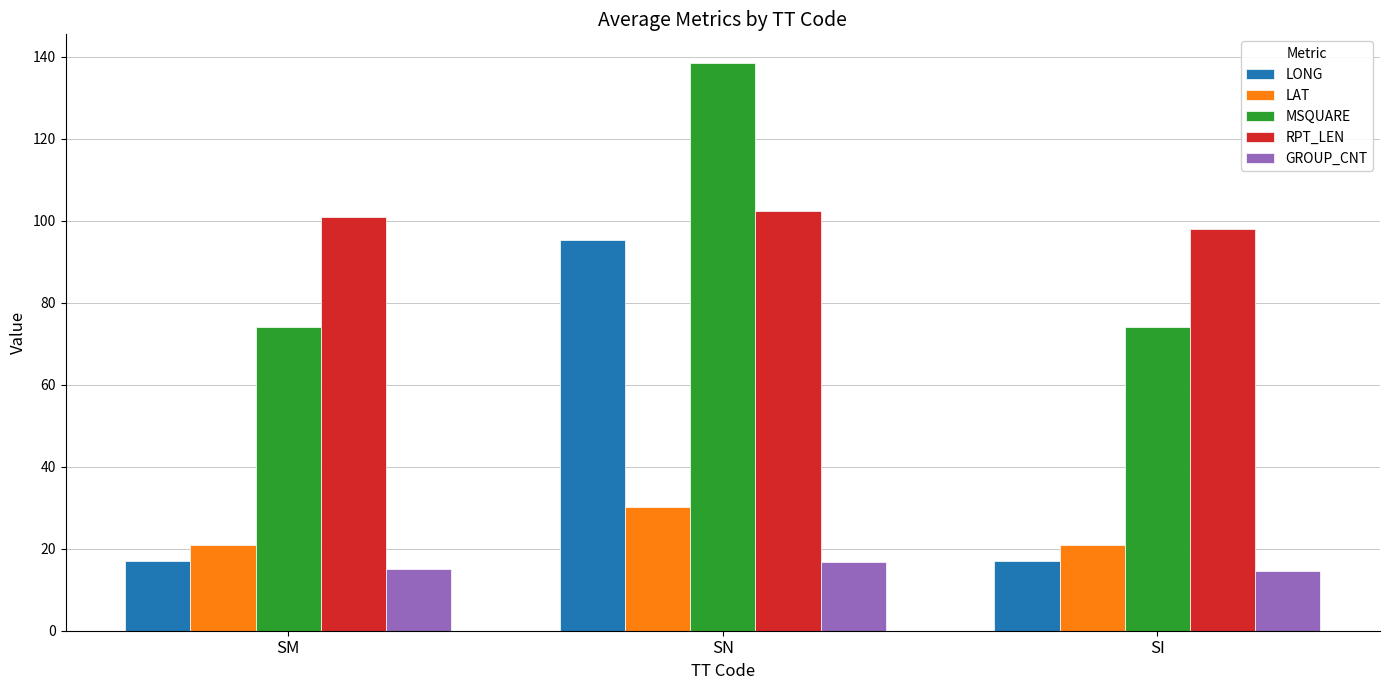

What is the difference between the GROUP_CNT values at SM and SN?

1.8